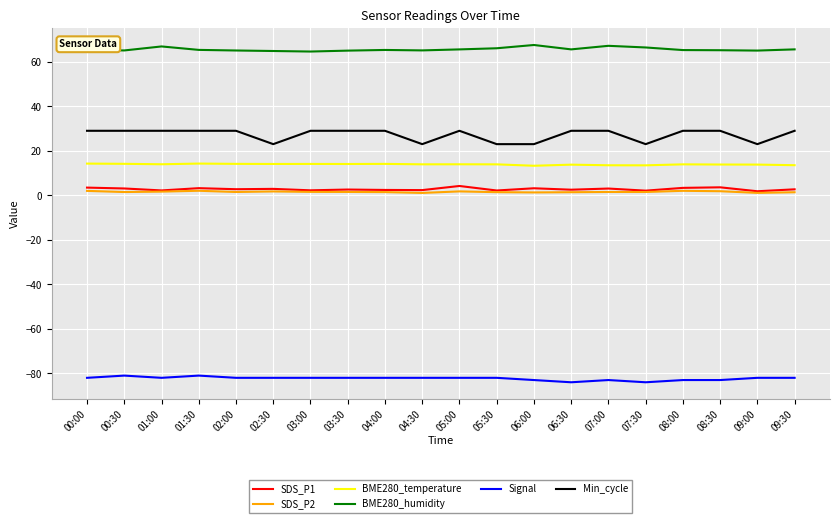

Which series has the largest total across all categories?

BME280_humidity